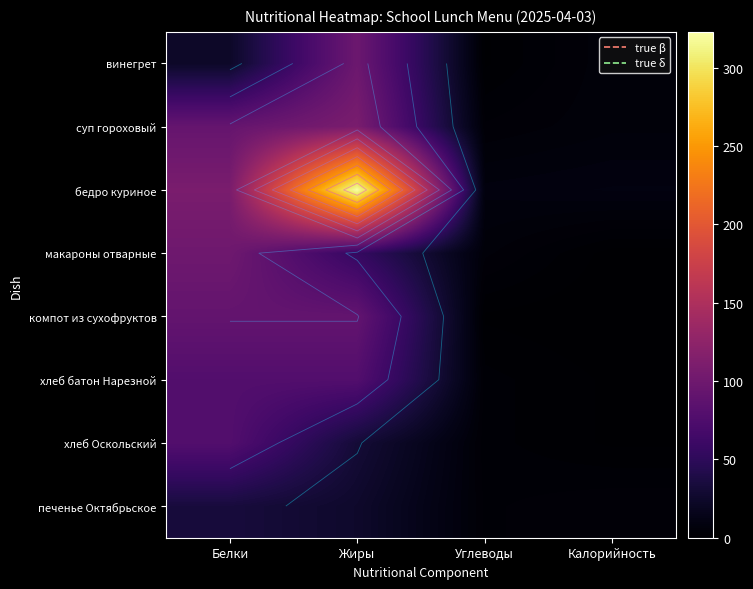

Where does the макароны отварные series first go above 56?

Белки